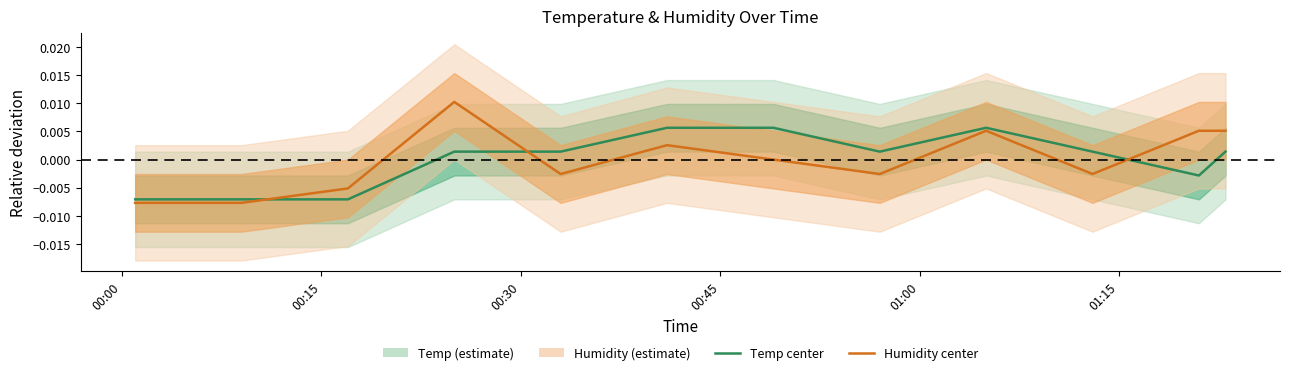

Is the value of Humidity at 00:15 greater than the value of Temp at 9?

No